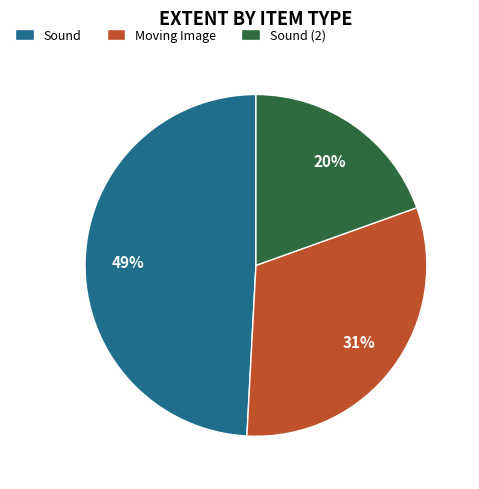

True or false: Sound accounts for 49% of the total.

True